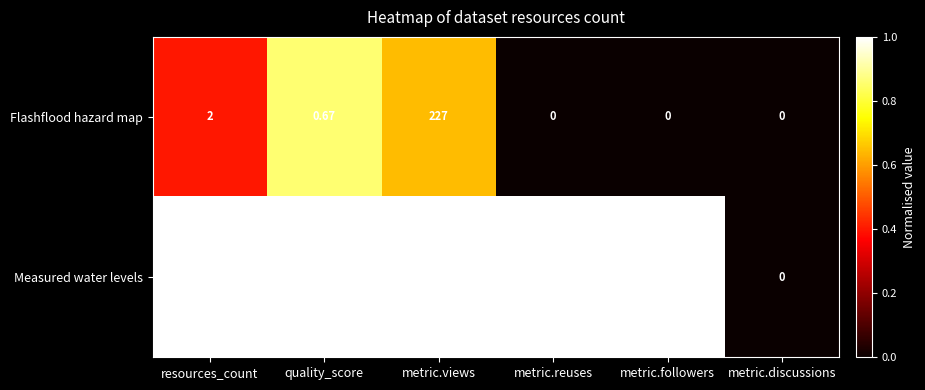

Between resources_count and metric.discussions, which series saw the biggest shift?

Measured water levels